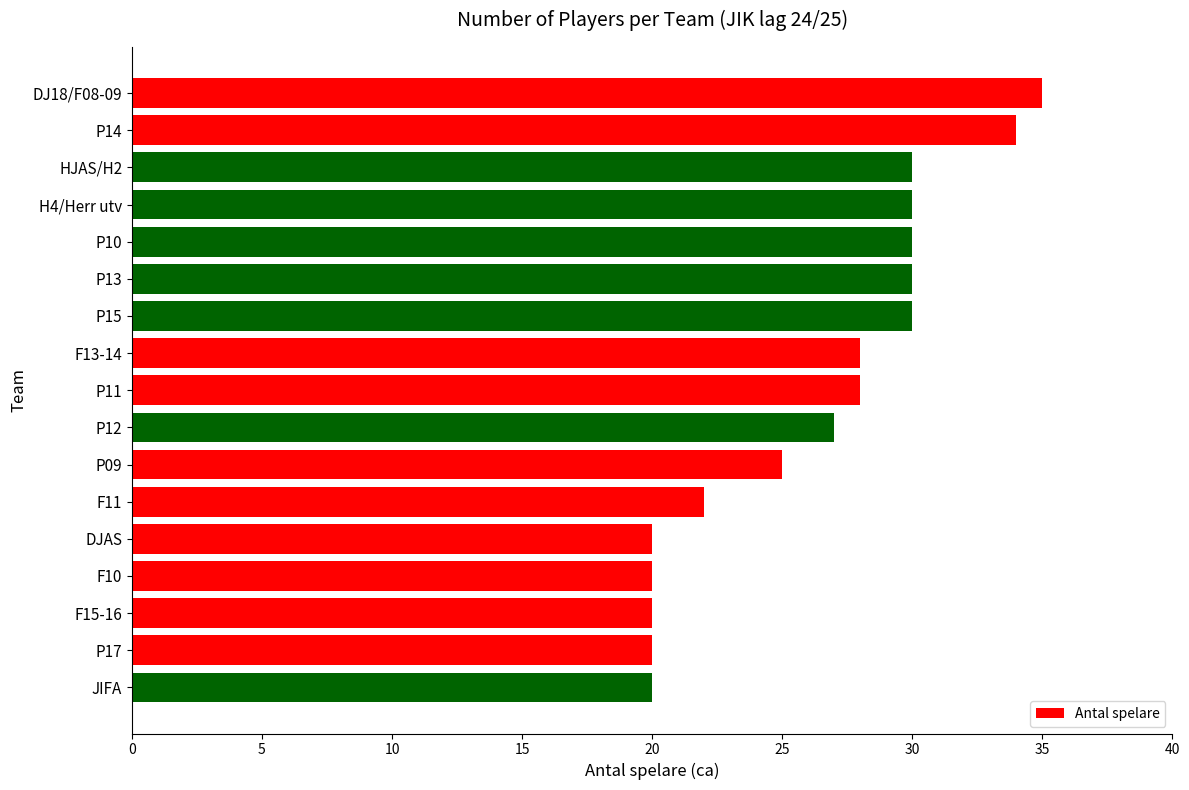

What is the minimum value shown in the chart?

20